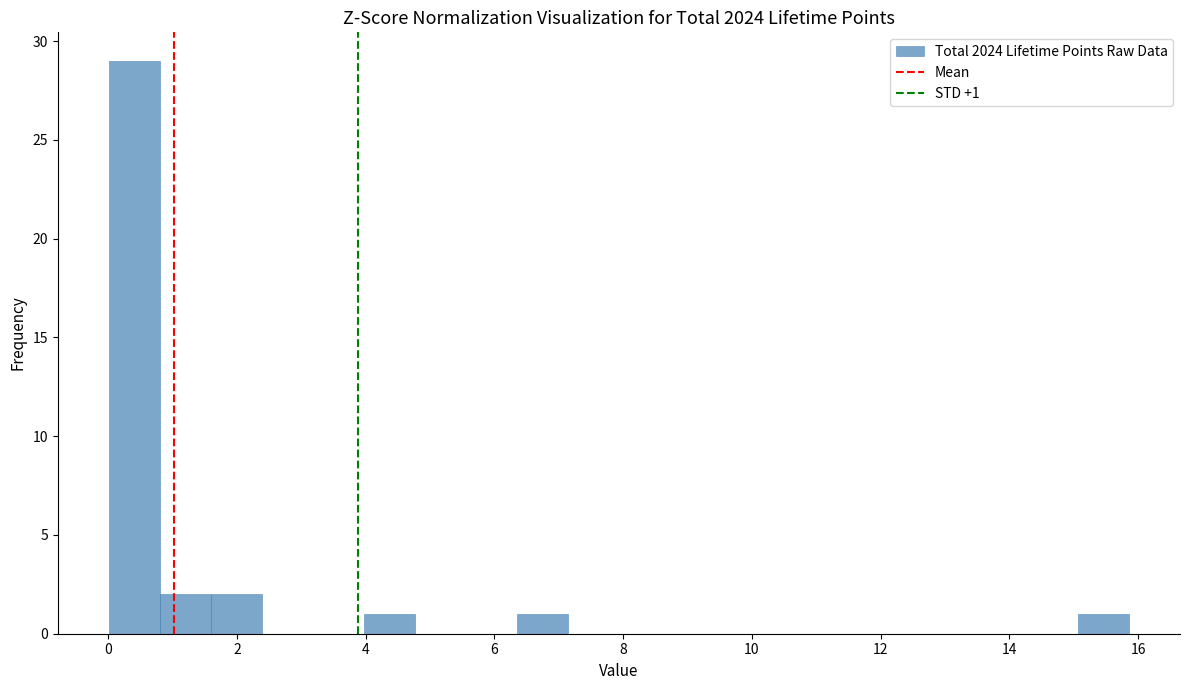

Read against the x-axis, roughly where is the centre of the tallest bar?

0.4